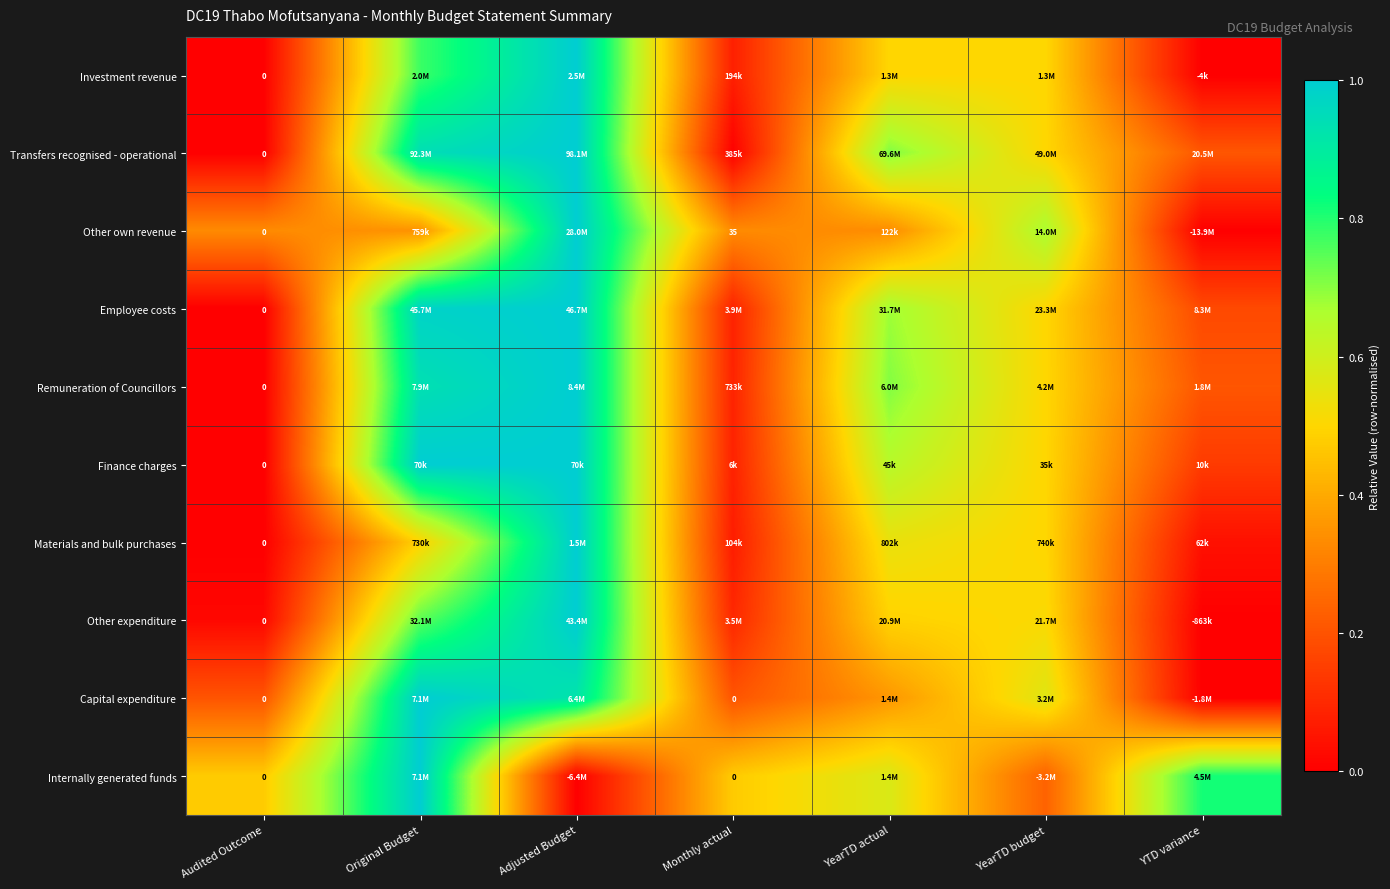

How many data points in Finance charges are above 0?

6